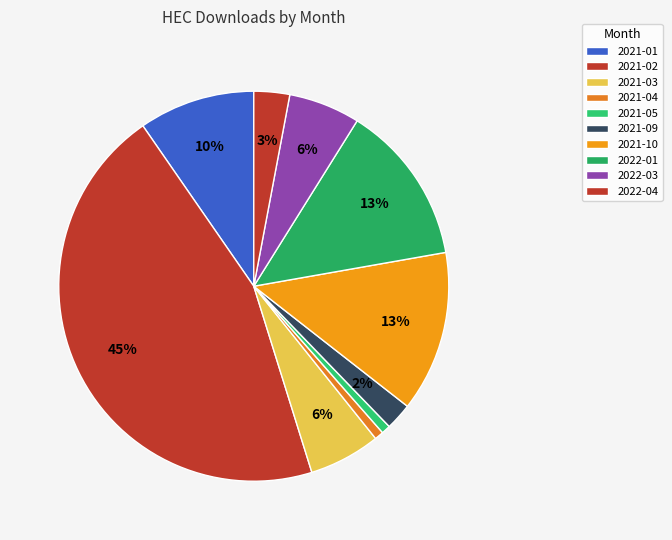

What portion of the pie excludes 2022-01?

86.7%